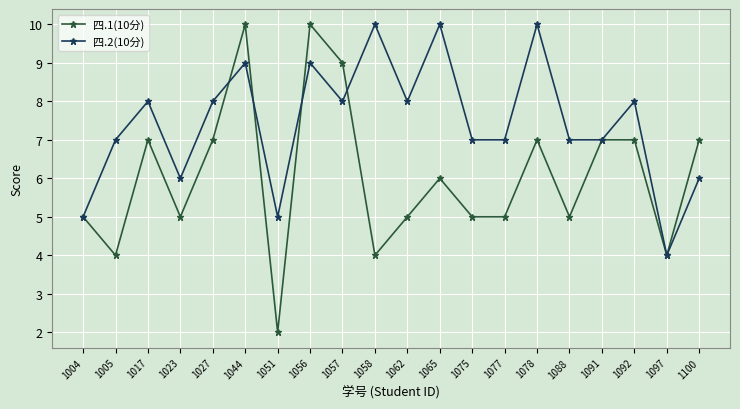

Reading right to left, extract all data points from this chart.

四.1(10分): 7	4	7	7	5	7	5	5	6	5	4	9	10	2	10	7	5	7	4	5
四.2(10分): 6	4	8	7	7	10	7	7	10	8	10	8	9	5	9	8	6	8	7	5